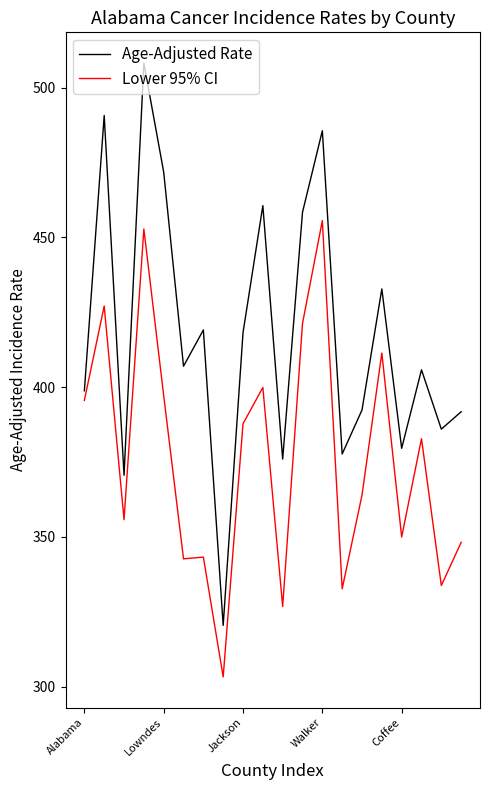

True or false: Age-Adjusted Rate and Lower 95% CI cross at least once.

False